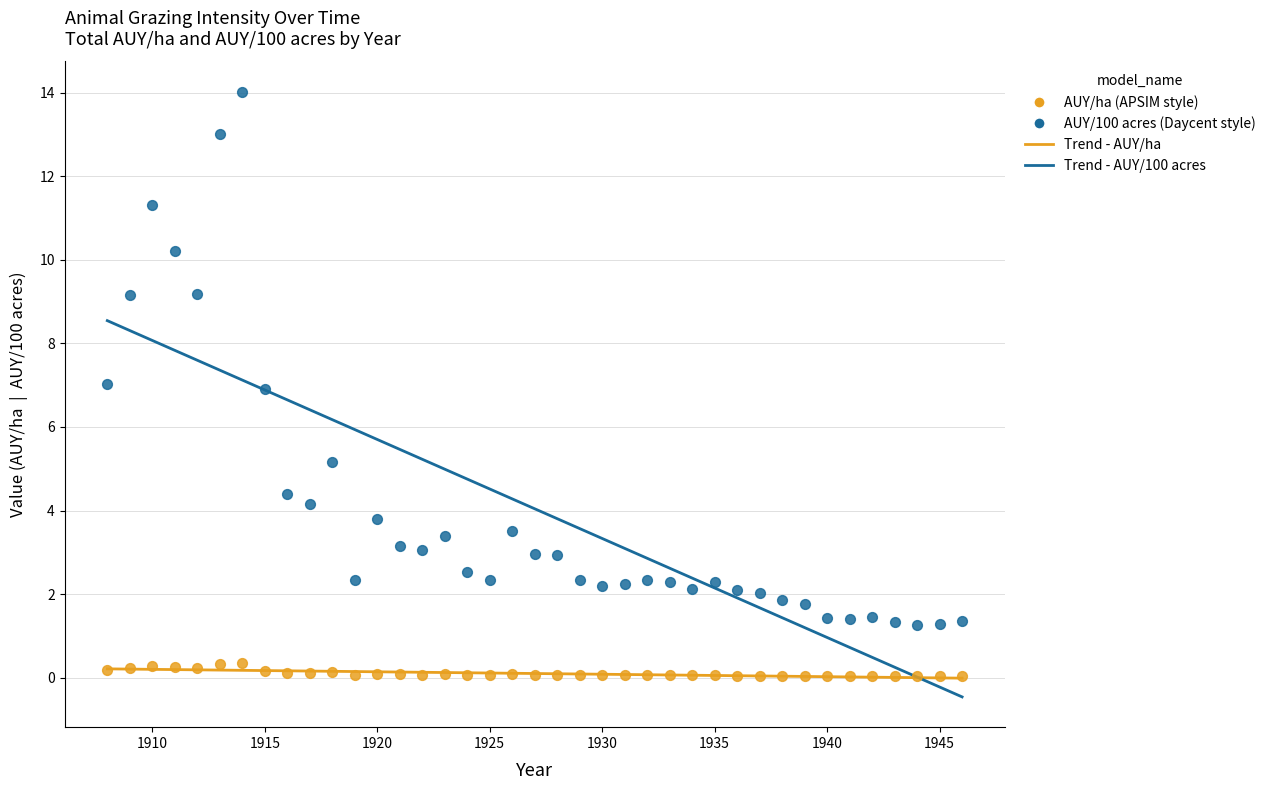

Which series reaches the maximum Y coordinate?

AUY/100 acres (Daycent style)